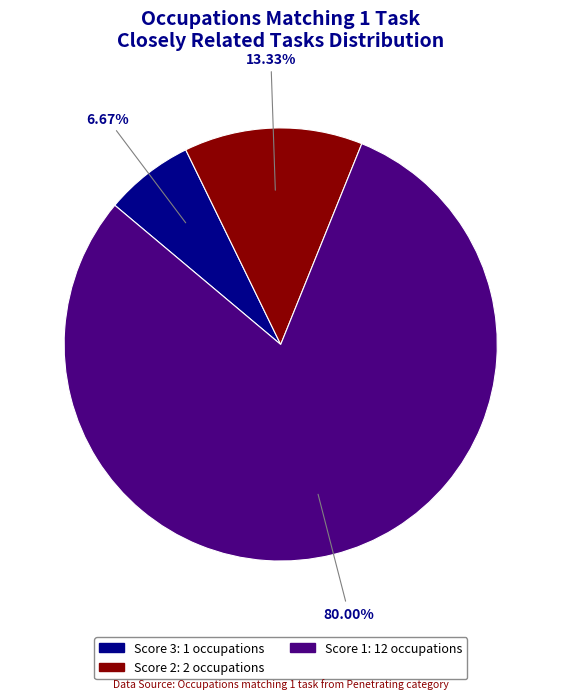

Is there a majority slice in this chart?

Yes